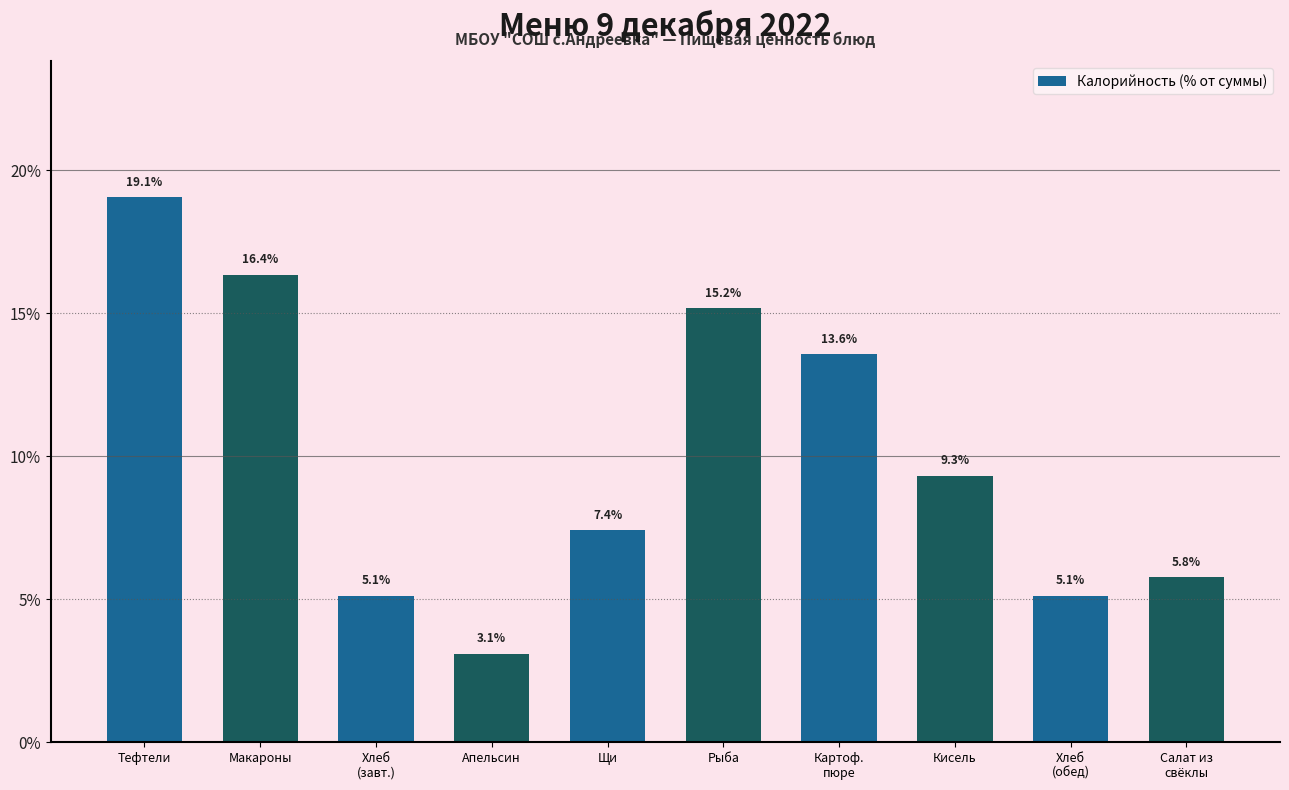

Reading right to left, what are all the values shown in this chart?

5.8	5.1	9.3	13.6	15.2	7.4	3.1	5.1	16.4	19.1